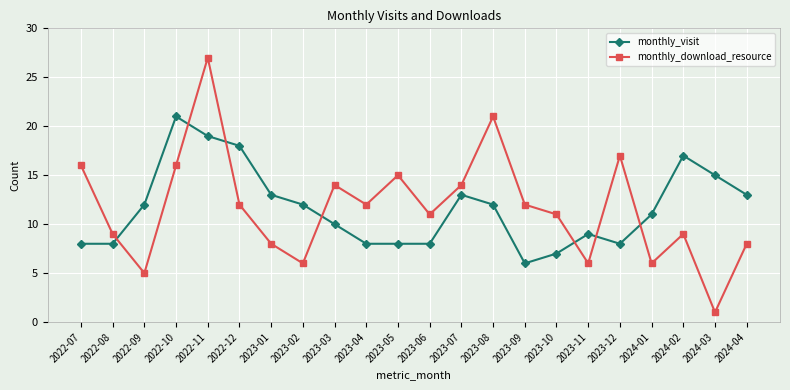

Reading right to left, extract all data points from this chart.

monthly_visit: 2024-04=13	2024-03=15	2024-02=17	2024-01=11	2023-12=8	2023-11=9	2023-10=7	2023-09=6	2023-08=12	2023-07=13	2023-06=8	2023-05=8	2023-04=8	2023-03=10	2023-02=12	2023-01=13	2022-12=18	2022-11=19	2022-10=21	2022-09=12	2022-08=8	2022-07=8
monthly_download_resource: 2024-04=8	2024-03=1	2024-02=9	2024-01=6	2023-12=17	2023-11=6	2023-10=11	2023-09=12	2023-08=21	2023-07=14	2023-06=11	2023-05=15	2023-04=12	2023-03=14	2023-02=6	2023-01=8	2022-12=12	2022-11=27	2022-10=16	2022-09=5	2022-08=9	2022-07=16